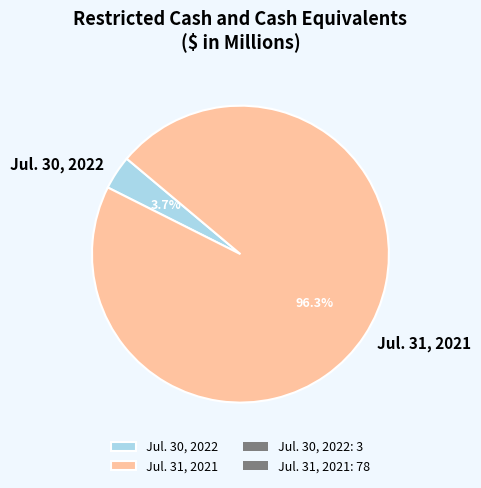

Between Jul. 30, 2022 and Jul. 31, 2021, which is larger?

Jul. 31, 2021